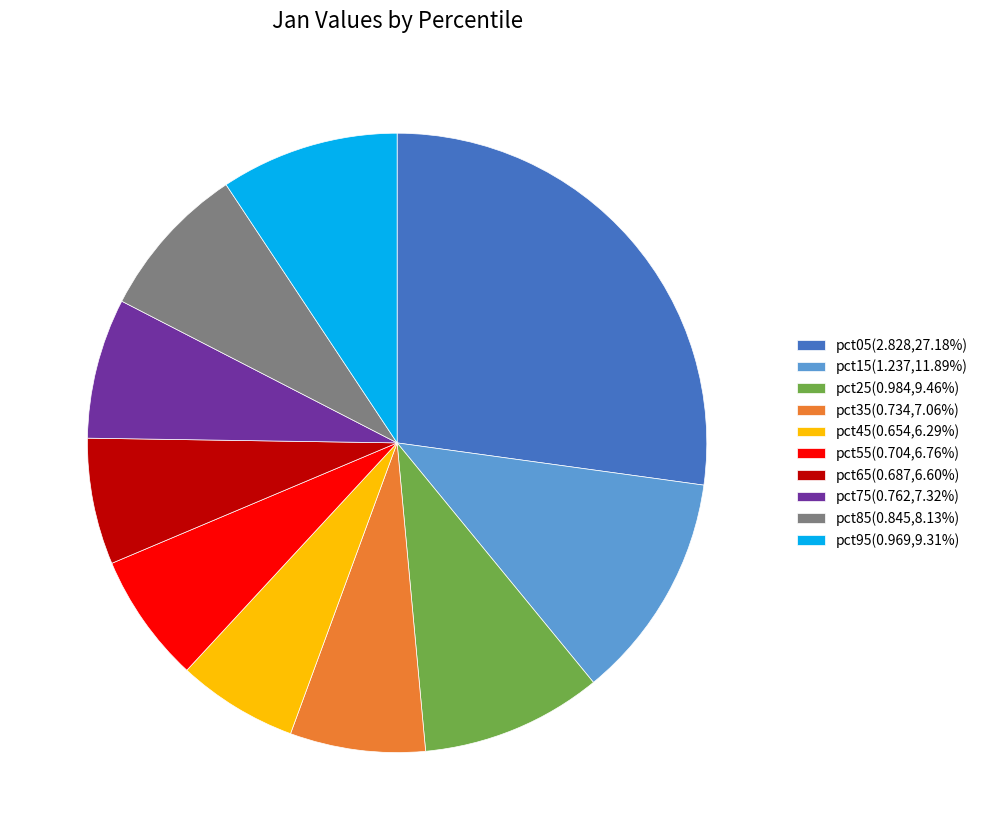

Is the sum of pct75(0.762,7.32%) and pct15(1.237,11.89%) greater than half?

No